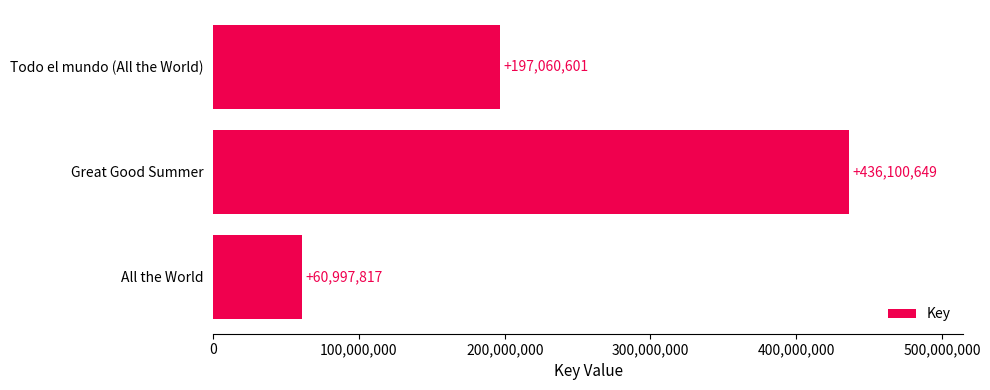

Reading top to bottom, transcribe all the data shown in this chart.

197060601	436100649	60997817